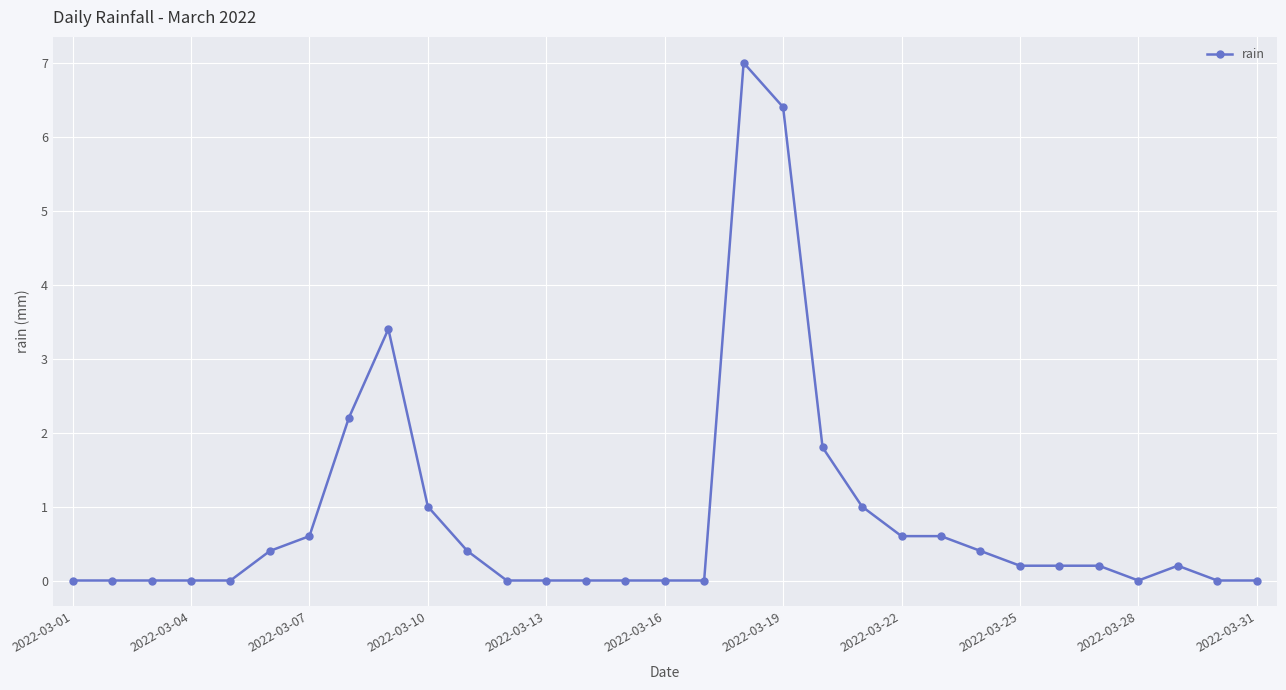

True or false: there are more than 1 points higher than both neighbors.

True